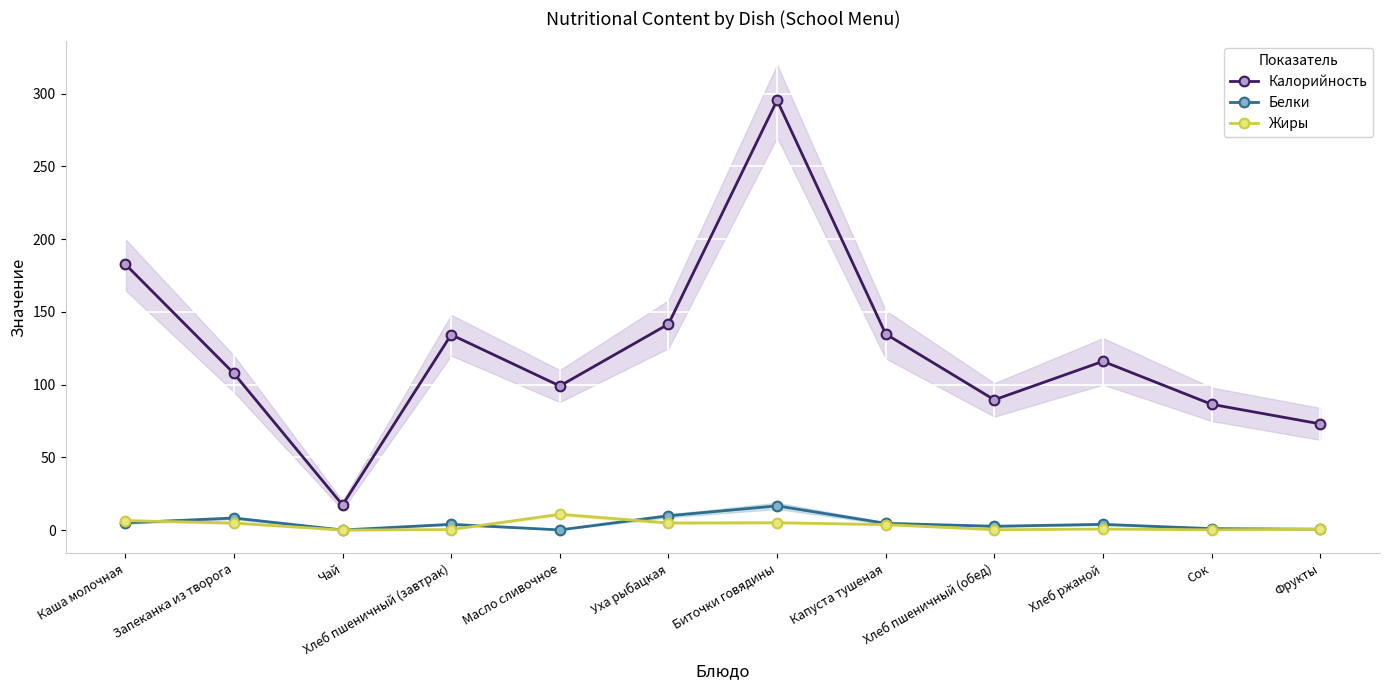

Which series has the widest spread of values?

Калорийность